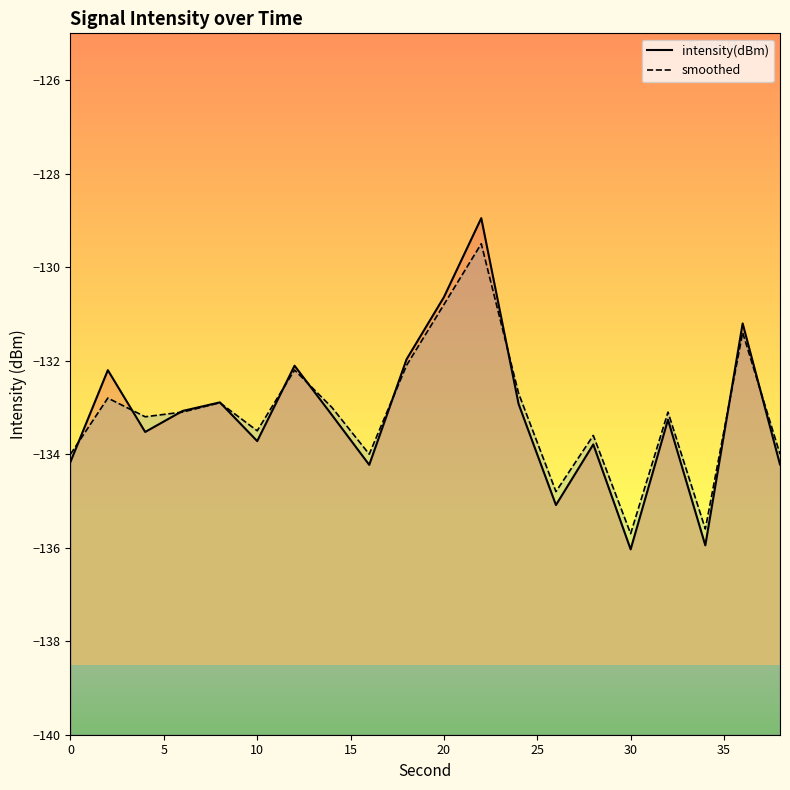

What is the average value of the smoothed line series?

-133.1